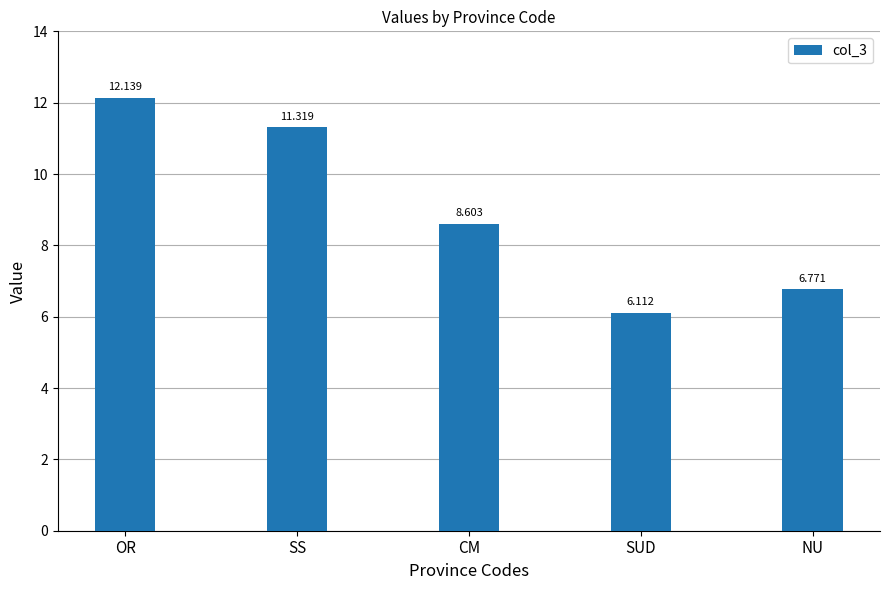

What is the difference between the maximum and minimum values?

6.0